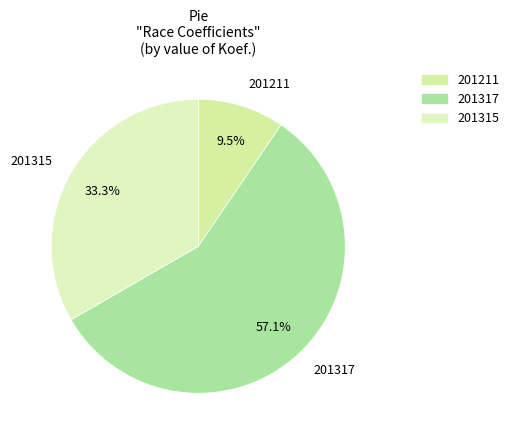

Does any single category account for the majority?

Yes